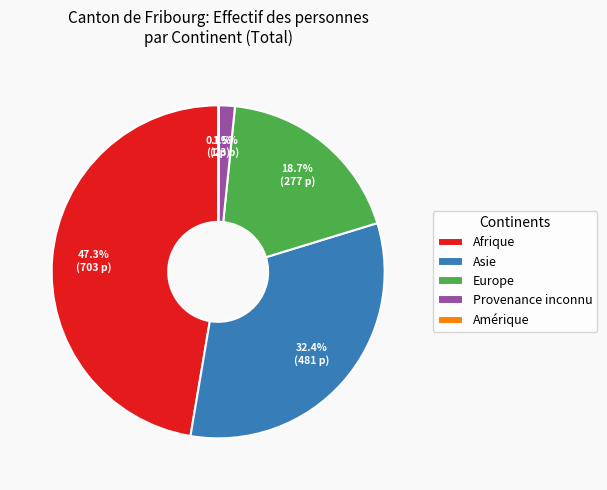

To the nearest percent, what is the combined percentage of Provenance inconnu and Afrique?

49%